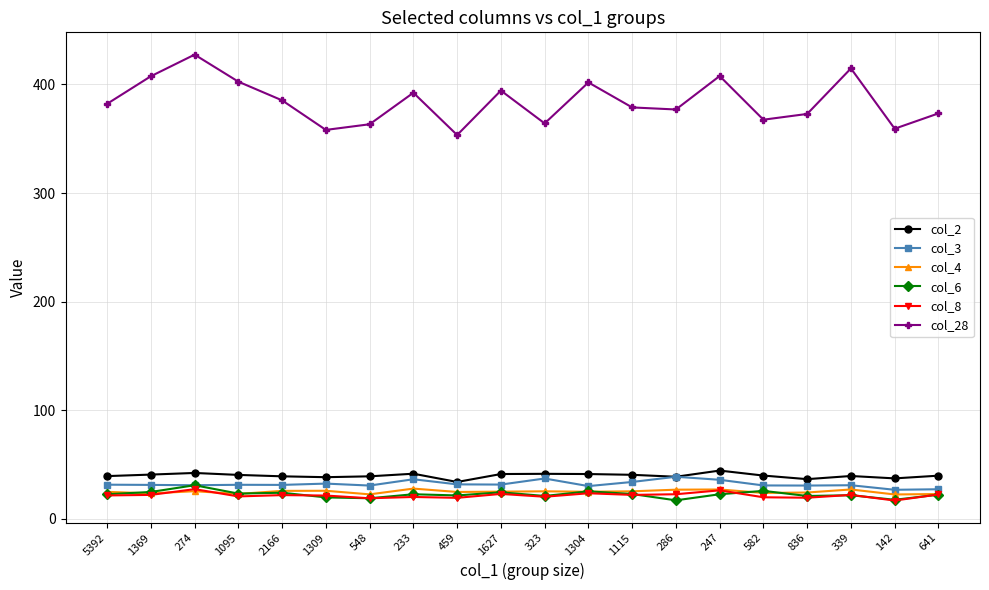

What is the sum of all col_8 values?

432.8